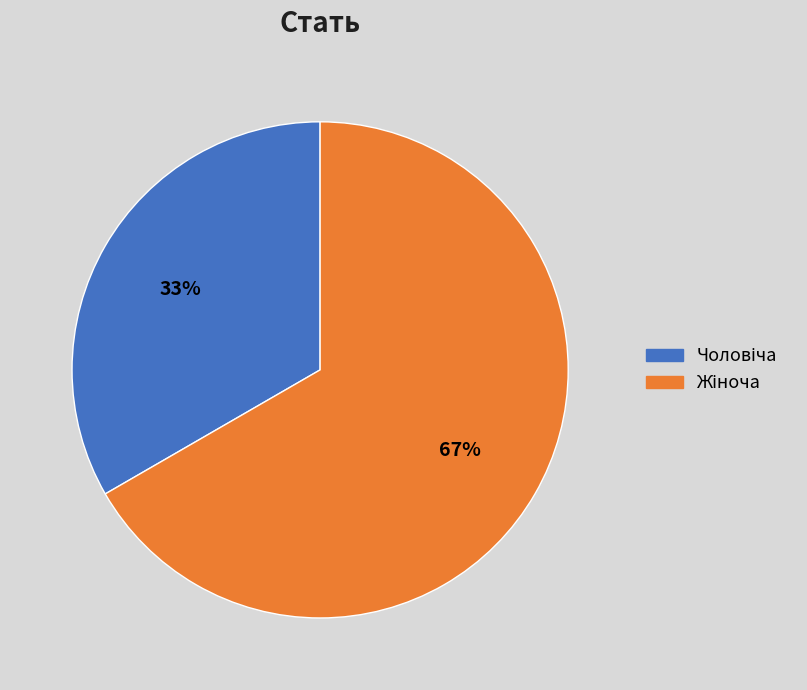

Is there a majority slice in this chart?

Yes